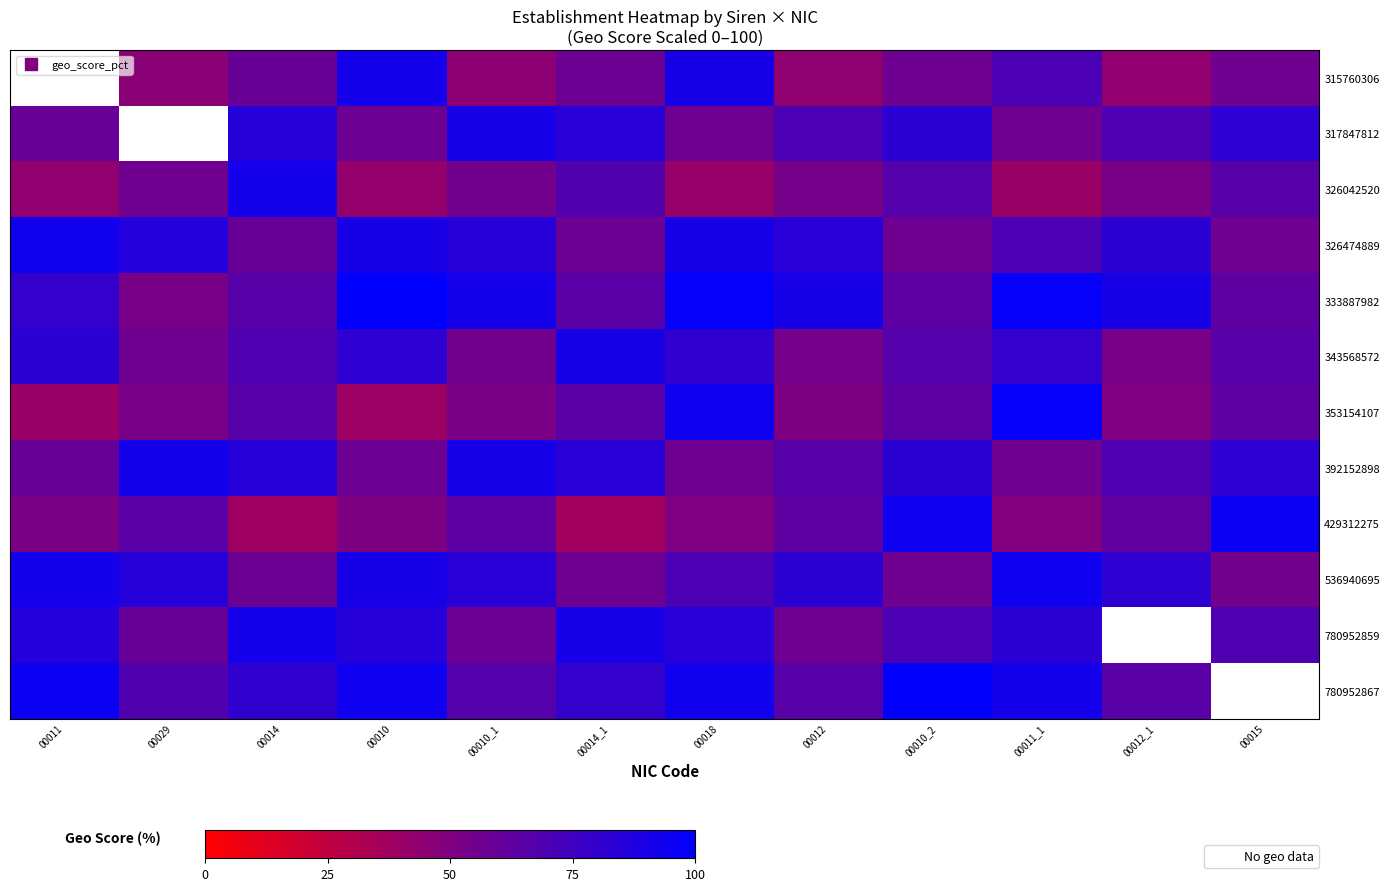

Where is 326042520 nearest to the value 66?

00015